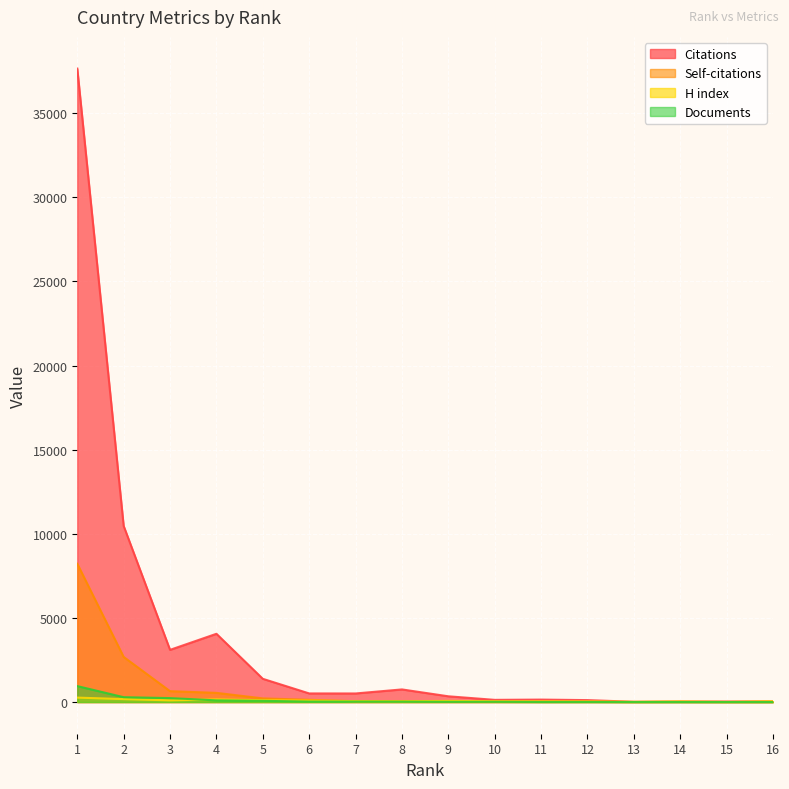

What is the difference between the H index values at 7 and 6?

31